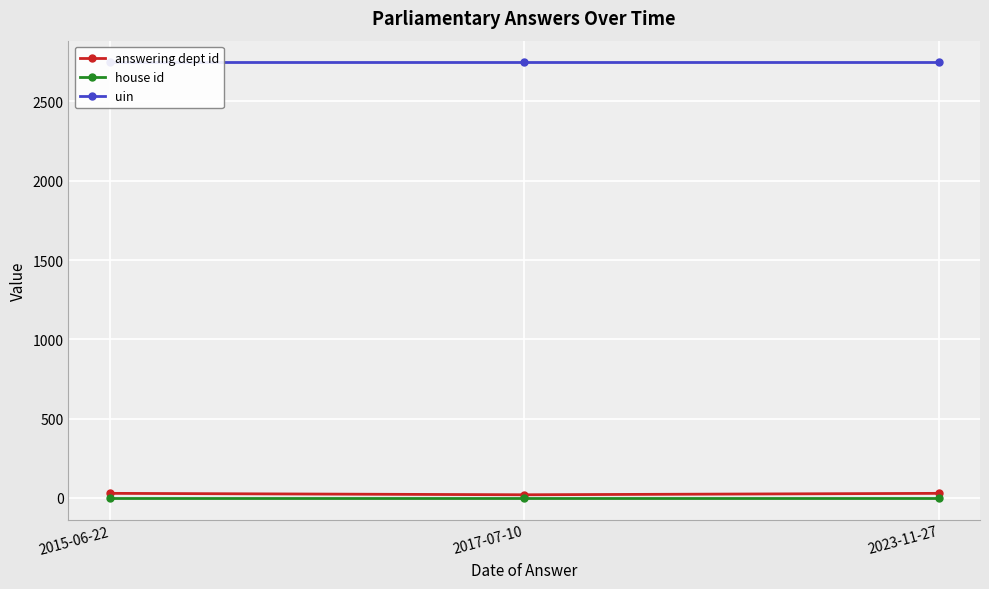

What is the label of the 1st point from the right?

2023-11-27